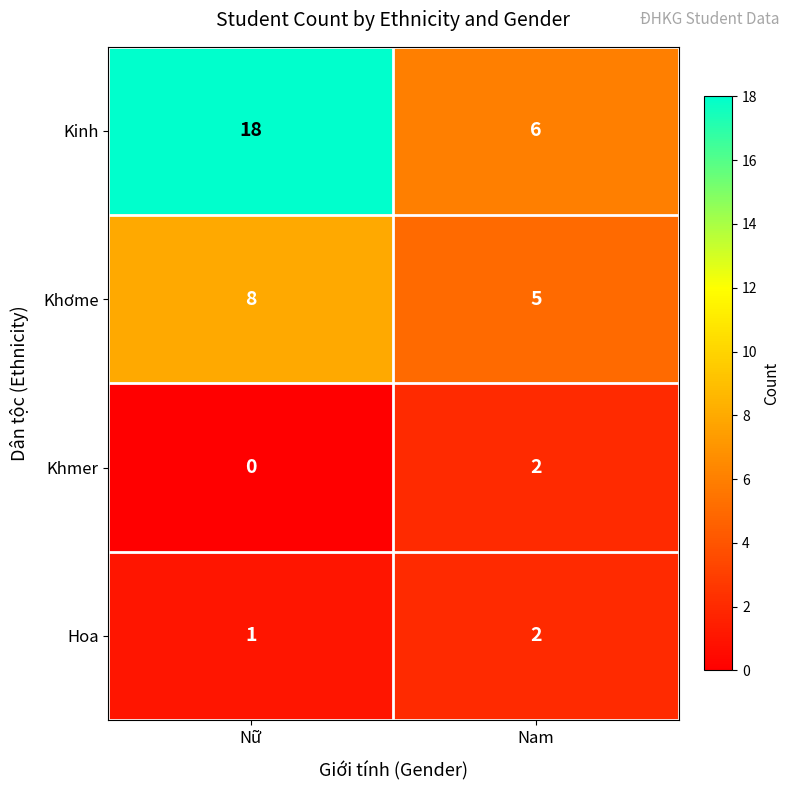

Reading left to right, what are all the values shown in this chart?

Kinh: Nữ=18	Nam=6
Khơme: Nữ=8	Nam=5
Khmer: Nữ=0	Nam=2
Hoa: Nữ=1	Nam=2